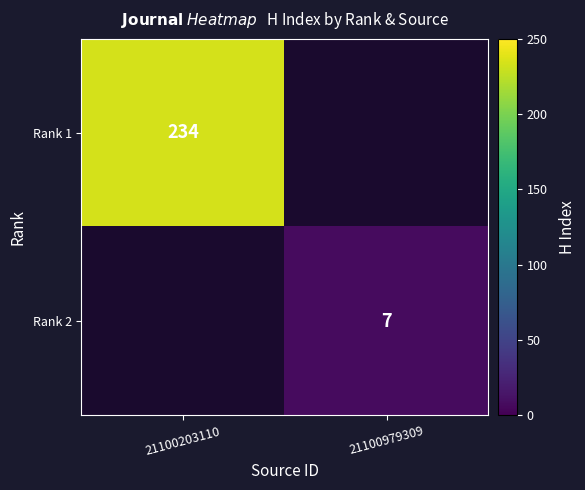

The Rank 1 series shows 349 at 21100203110. True or false?

False